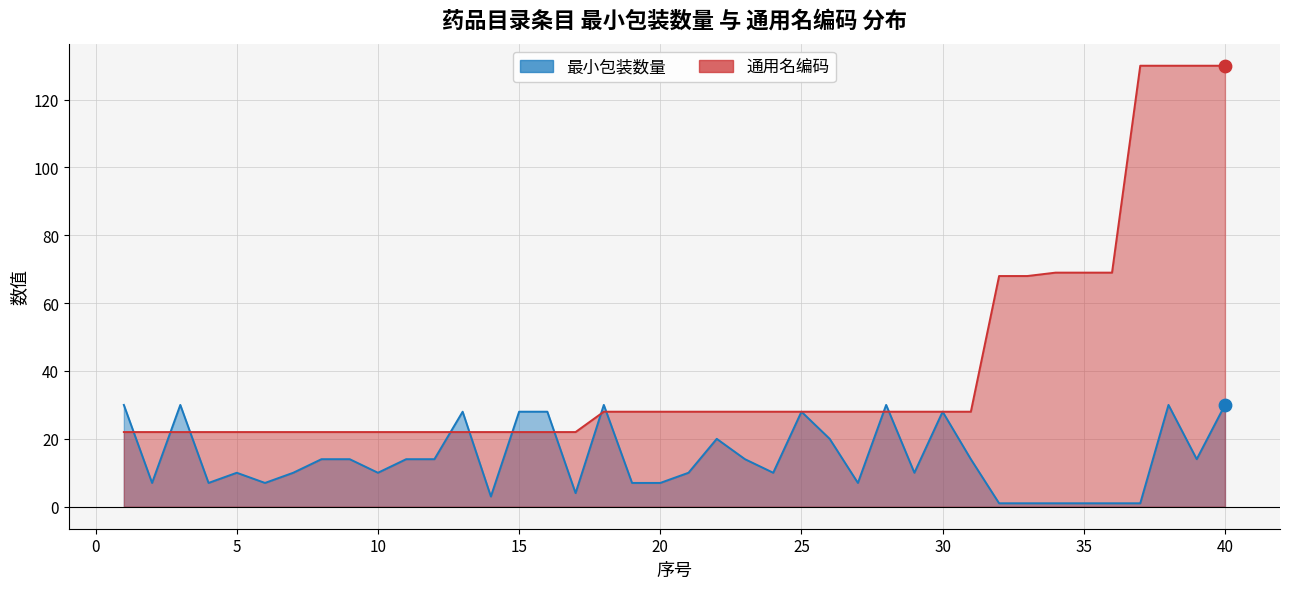

At which category is the sum across all series the highest?

38